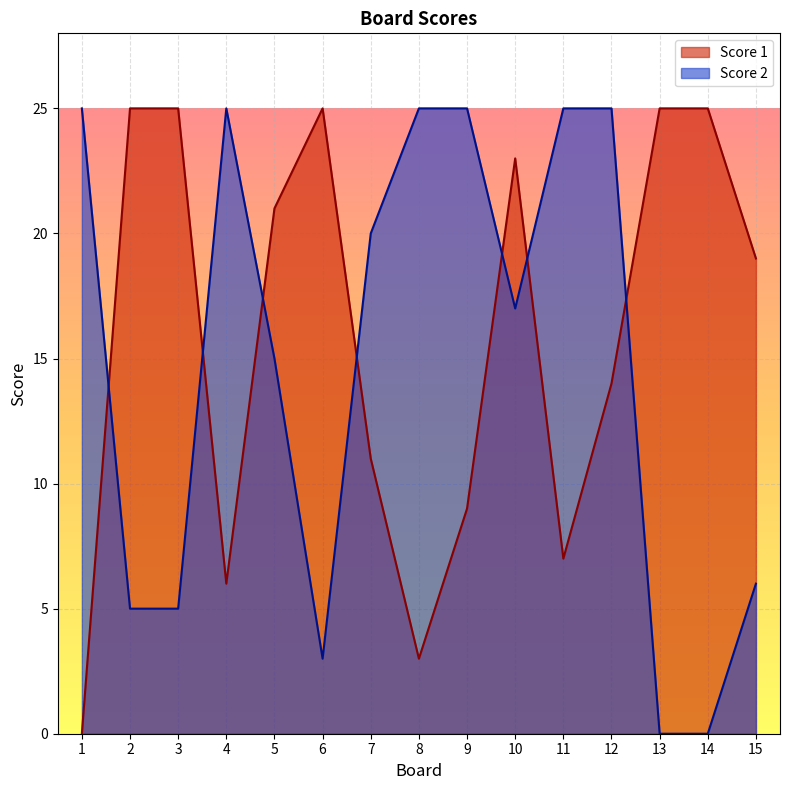

List the labels in order of Score 2 value, largest first.

1, 4, 8, 9, 11, 12, 7, 10, 5, 15, 2, 3, 6, 13, 14